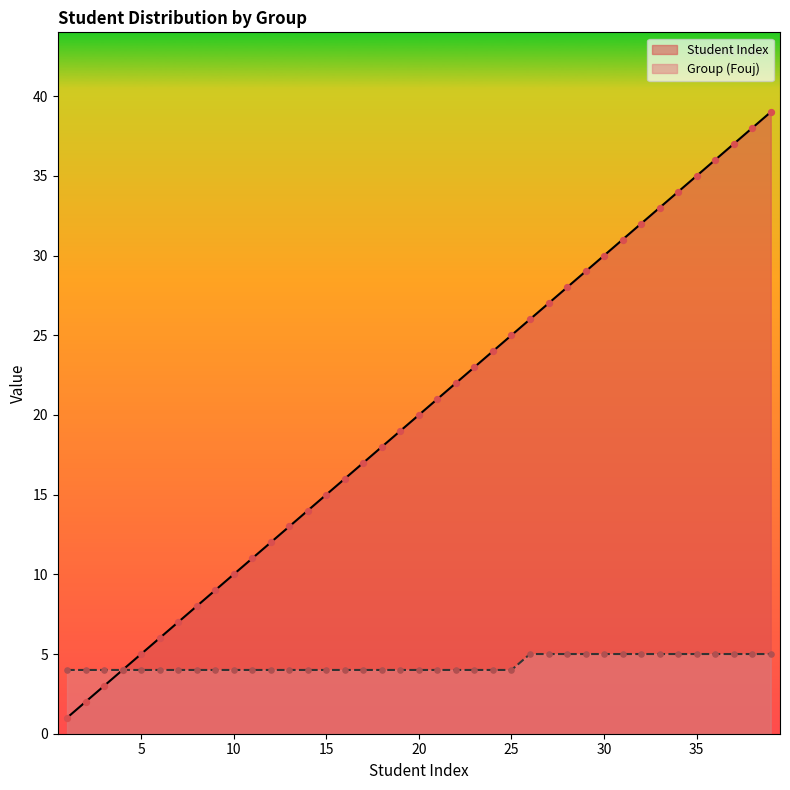

Which series reaches the maximum Y coordinate?

Student Index